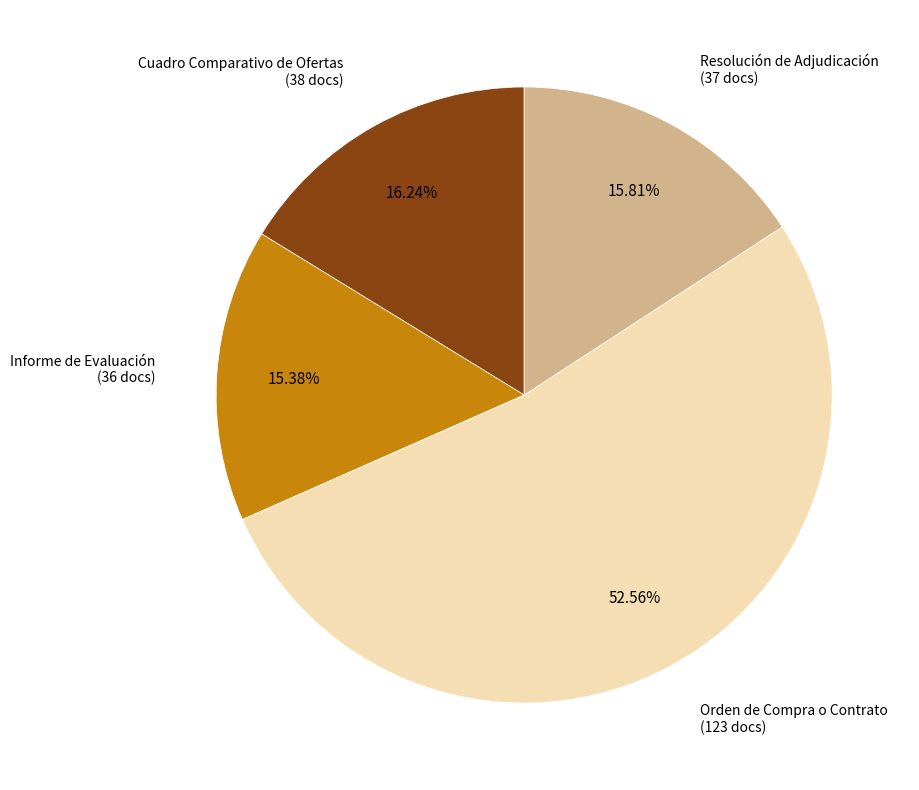

Does any single category account for the majority?

Yes